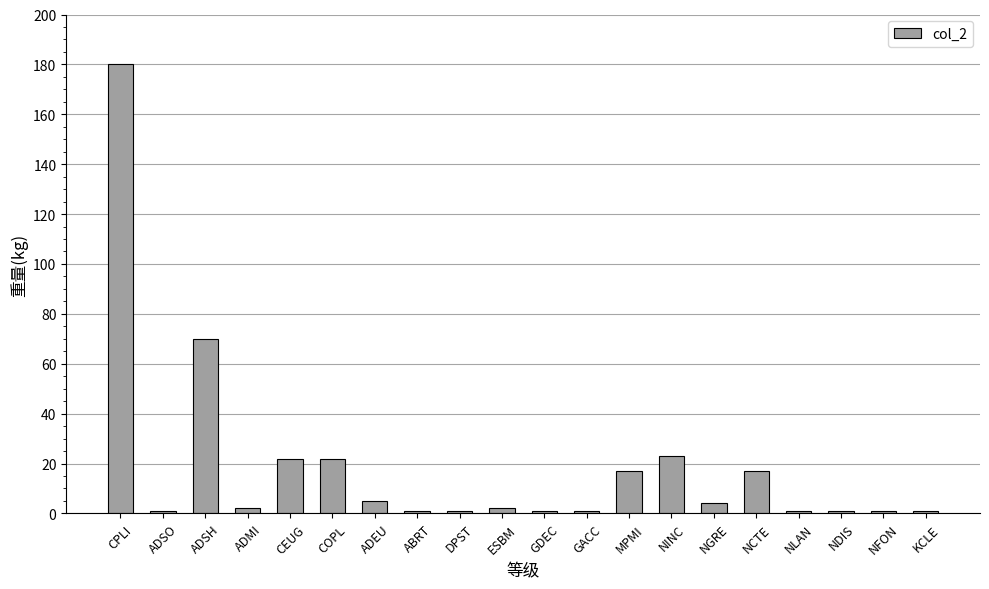

What is the greatest value displayed?

180